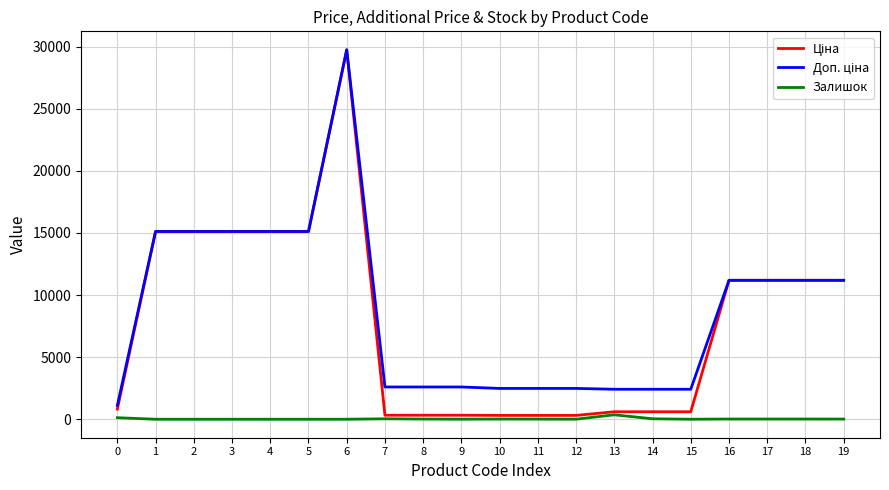

At which category is the sum across all series the highest?

6